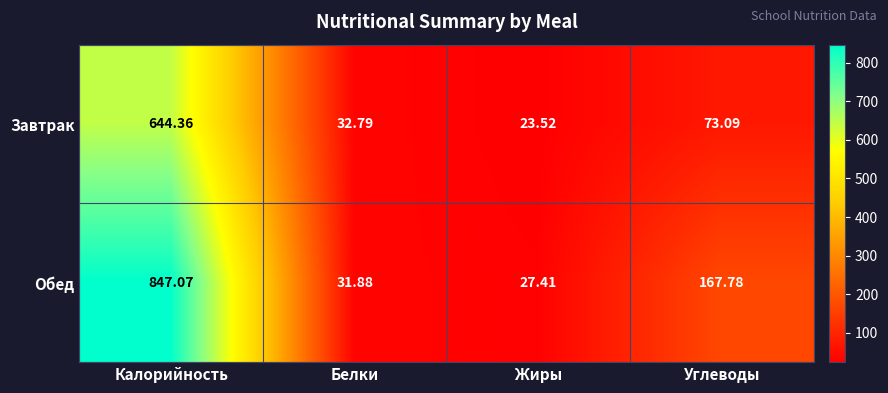

At which label is Обед closest to 437?

Углеводы